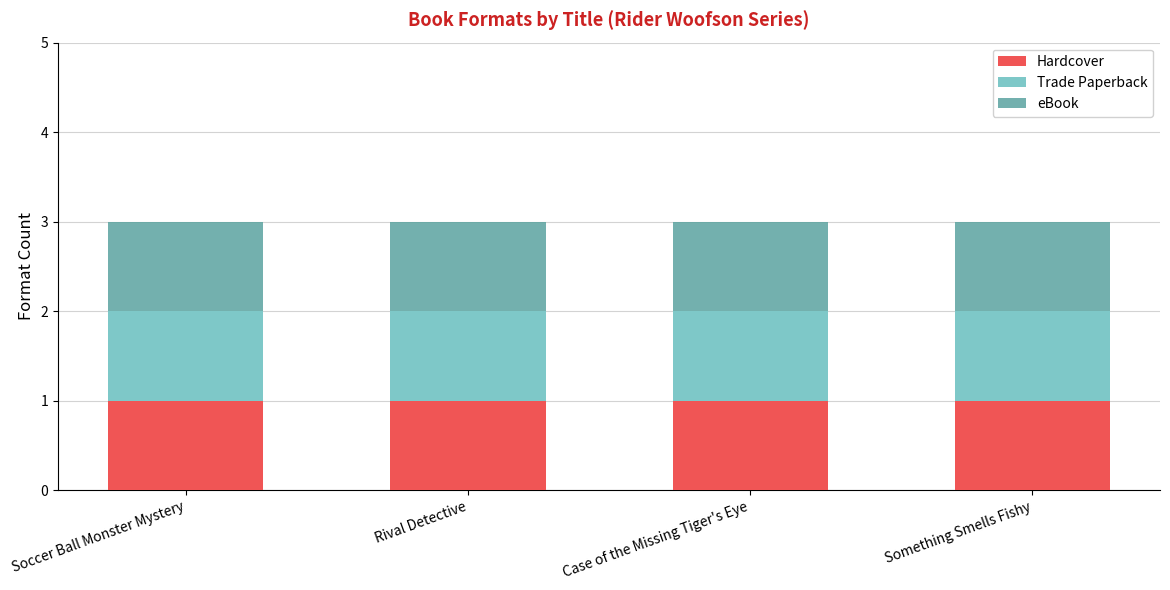

What is the label of the 1st bar from the right?

Something Smells Fishy